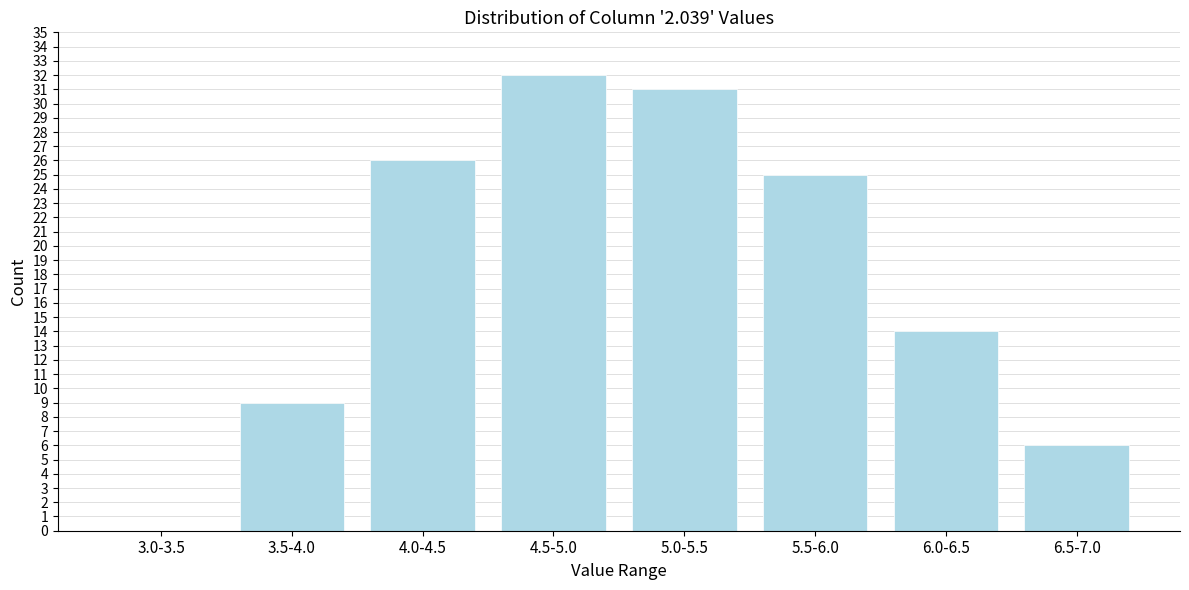

Reading left to right, list all the values displayed in this chart.

3.0-3.5=0	3.5-4.0=9	4.0-4.5=26	4.5-5.0=32	5.0-5.5=31	5.5-6.0=25	6.0-6.5=14	6.5-7.0=6